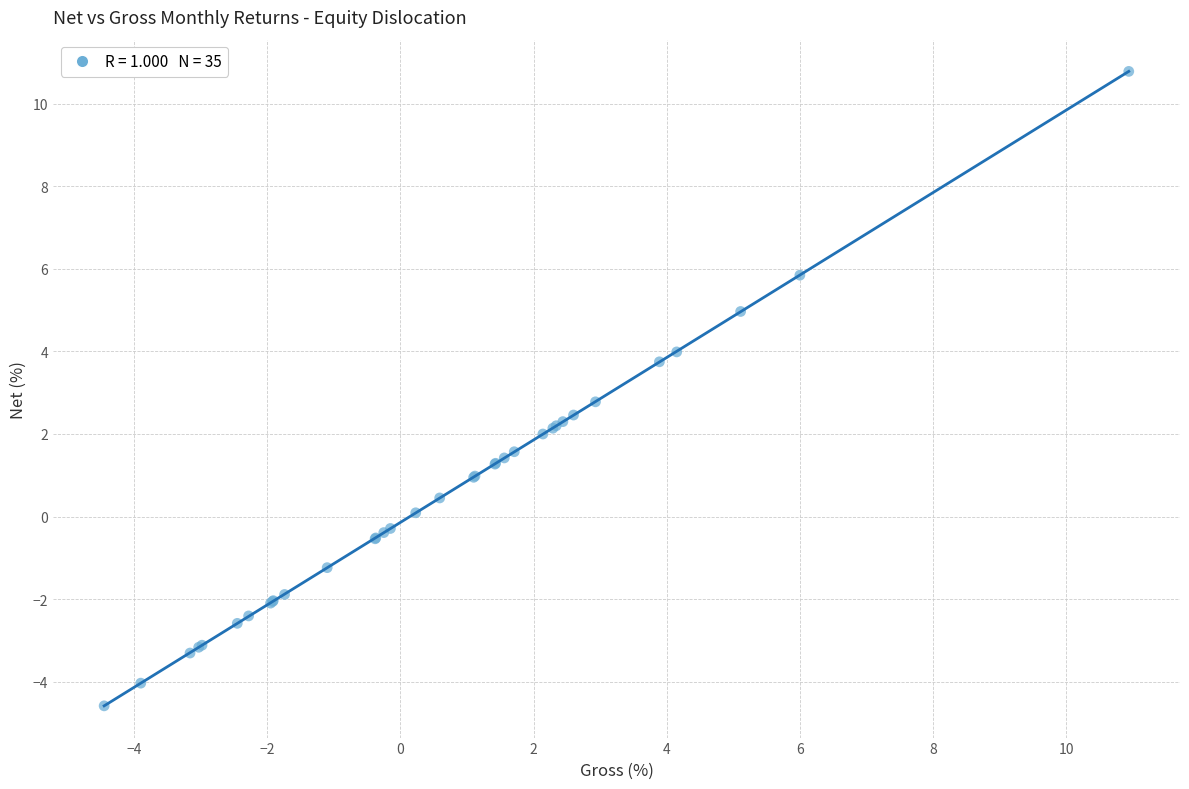

What Y value in the scatter plot is closest to 3?

2.8